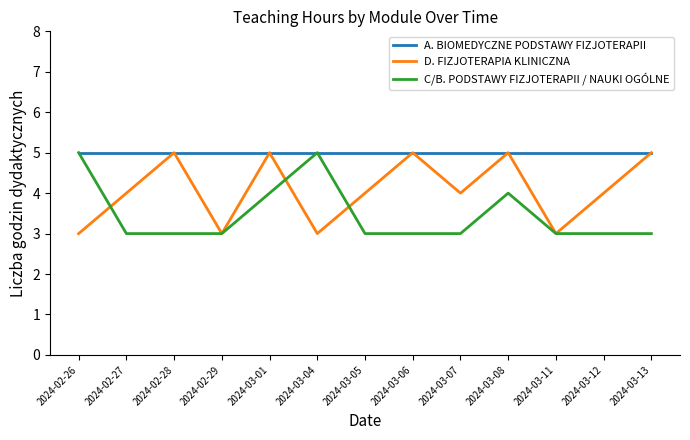

Is it true that D. FIZJOTERAPIA KLINICZNA equals 6 at 2024-02-27?

False